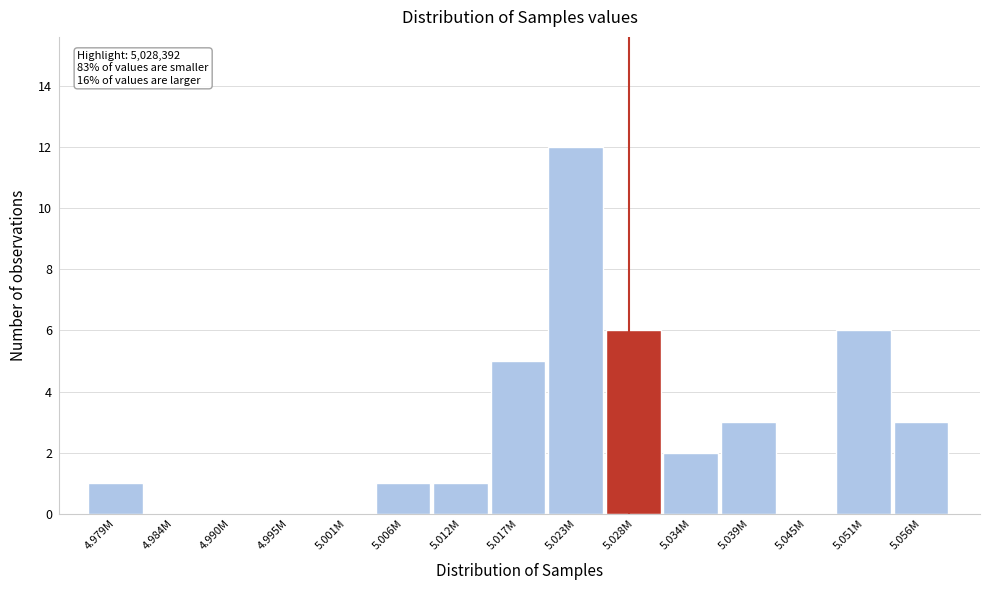

Reading left to right, extract all data points from this chart.

4.979M=1	4.984M=0	4.990M=0	4.995M=0	5.001M=0	5.006M=1	5.012M=1	5.017M=5	5.023M=12	5.028M=6	5.034M=2	5.039M=3	5.045M=0	5.051M=6	5.056M=3